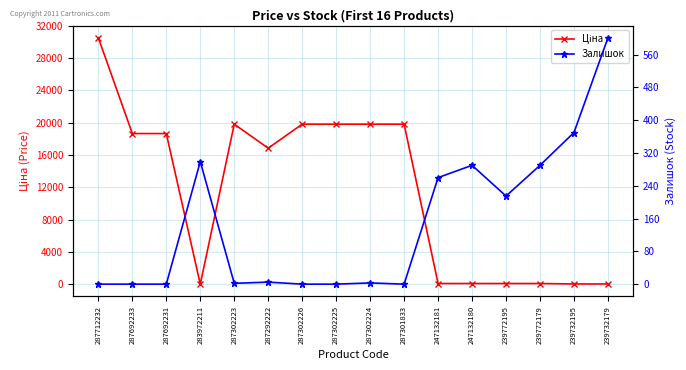

How many lines are shown in the chart?

2